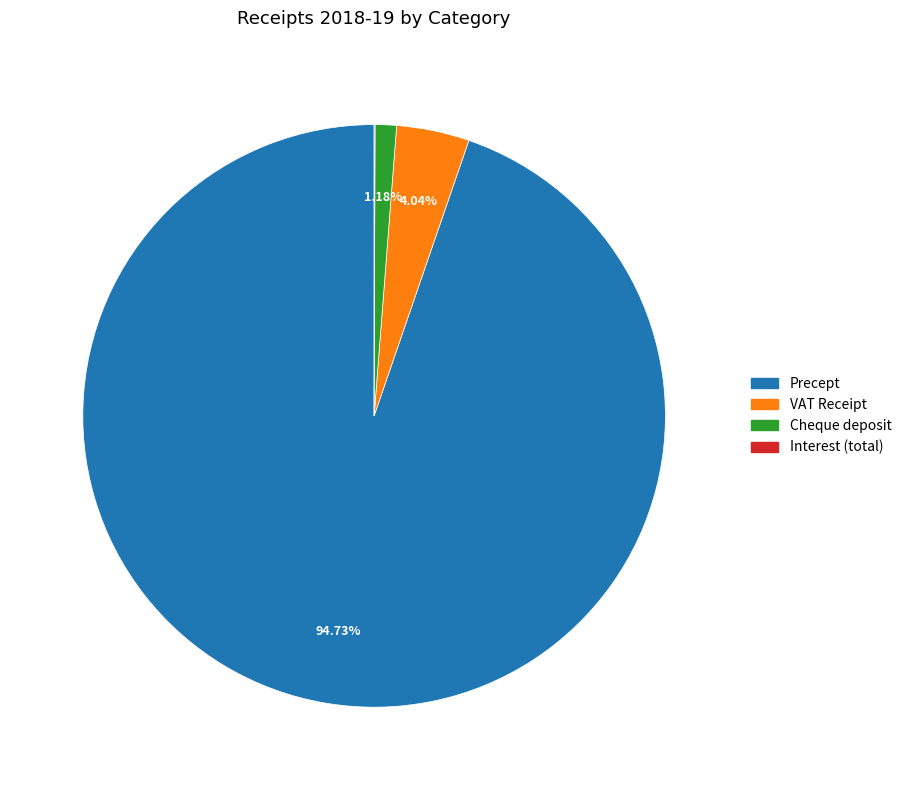

Which slice represents more than half of the pie?

Precept